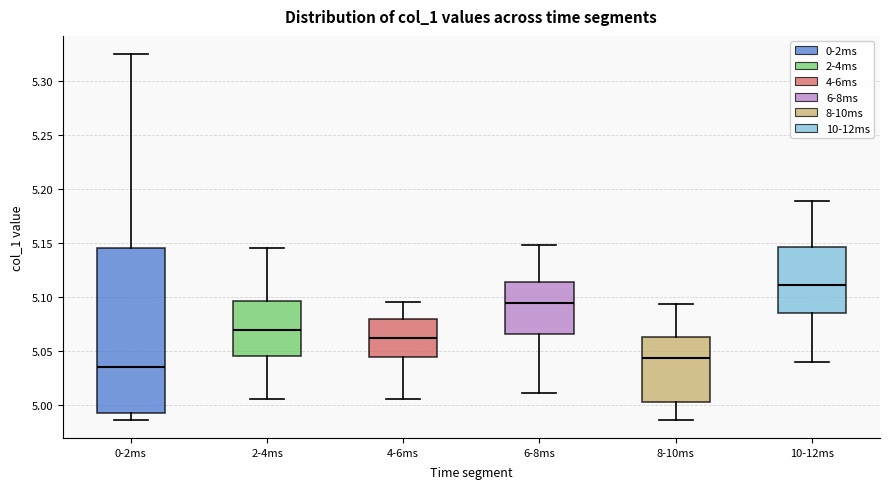

Reading left to right, transcribe this box plot: for each box, give where its median line is, the range the box spans, and where its two whiskers end, as read against the y-axis. The values are not printed on the chart, so give them approximately, as read against the axis.

0-2ms: median 5.035, box 4.990 to 5.145, whiskers 4.985 to 5.325
2-4ms: median 5.070, box 5.045 to 5.095, whiskers 5.005 to 5.145
4-6ms: median 5.060, box 5.045 to 5.080, whiskers 5.005 to 5.095
6-8ms: median 5.095, box 5.065 to 5.115, whiskers 5.010 to 5.150
8-10ms: median 5.045, box 5.005 to 5.065, whiskers 4.985 to 5.095
10-12ms: median 5.110, box 5.085 to 5.145, whiskers 5.040 to 5.190